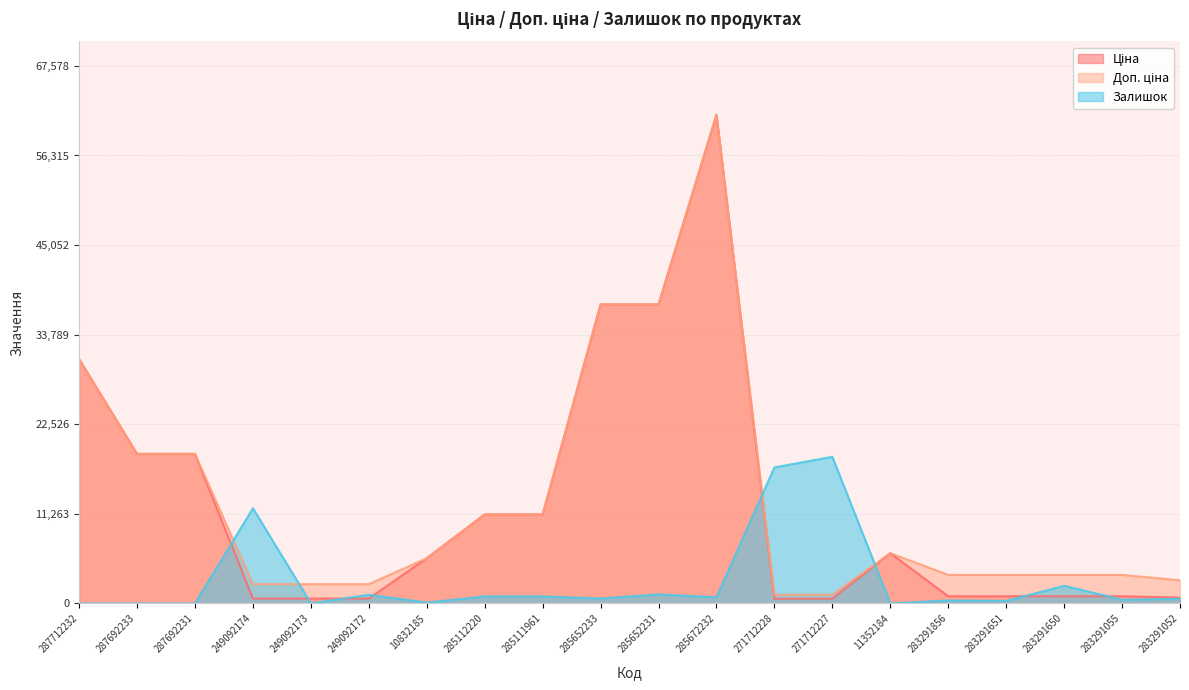

Reading left to right, list all the values displayed in this chart.

Ціна: 287712232=30717.1	287692233=18796.8	287692231=18796.8	249092174=603.7	249092173=603.7	249092172=603.7	10832185=5673.8	285112220=11188.2	285111961=11188.2	285652233=37593.6	285652231=37593.6	285672232=61434.3	271712228=589.9	271712227=589.9	11352184=6308.8	283291856=895.9	283291651=895.9	283291650=895.9	283291055=895.9	283291052=724.5
Доп. ціна: 287712232=30717.1	287692233=18796.8	287692231=18796.8	249092174=2414.8	249092173=2414.8	249092172=2414.8	10832185=5673.8	285112220=11188.2	285111961=11188.2	285652233=37593.6	285652231=37593.6	285672232=61434.3	271712228=1081.7	271712227=1081.7	11352184=6308.8	283291856=3583.6	283291651=3583.6	283291650=3583.6	283291055=3583.6	283291052=2897.8
Залишок: 287712232=0.0	287692233=0.0	287692231=0.0	249092174=11961.7	249092173=0.0	249092172=1078.1	10832185=102.7	285112220=872.7	285111961=872.7	285652233=616.1	285652231=1129.4	285672232=770.1	271712228=17095.5	271712227=18430.3	11352184=0.0	283291856=359.4	283291651=308.0	283291650=2207.5	283291055=462.0	283291052=564.7